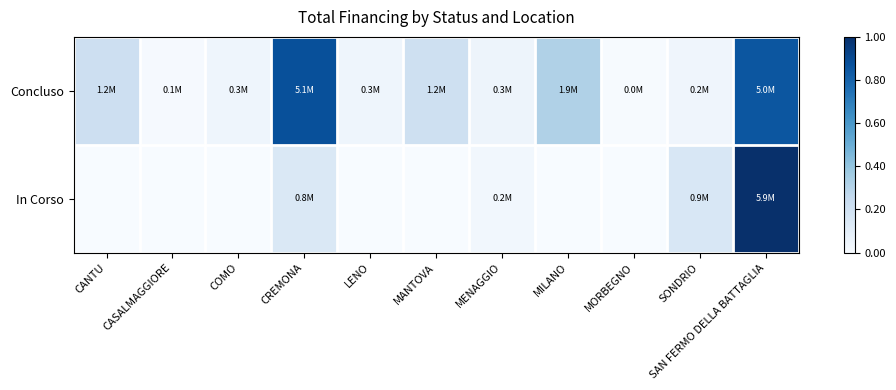

Reading left to right, transcribe all the data shown in this chart.

Concluso: CANTU=0.2	CASALMAGGIORE=0.0	COMO=0.0	CREMONA=0.9	LENO=0.0	MANTOVA=0.2	MENAGGIO=0.0	MILANO=0.3	MORBEGNO=0.0	SONDRIO=0.0	SAN FERMO DELLA BATTAGLIA=0.9
In Corso: CANTU=0.0	CASALMAGGIORE=0.0	COMO=0.0	CREMONA=0.1	LENO=0.0	MANTOVA=0.0	MENAGGIO=0.0	MILANO=0.0	MORBEGNO=0.0	SONDRIO=0.2	SAN FERMO DELLA BATTAGLIA=1.0